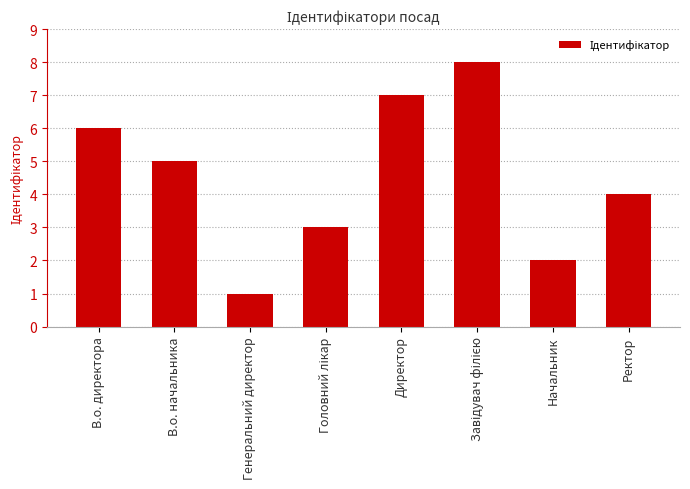

What position from the right is В.о. начальника?

7